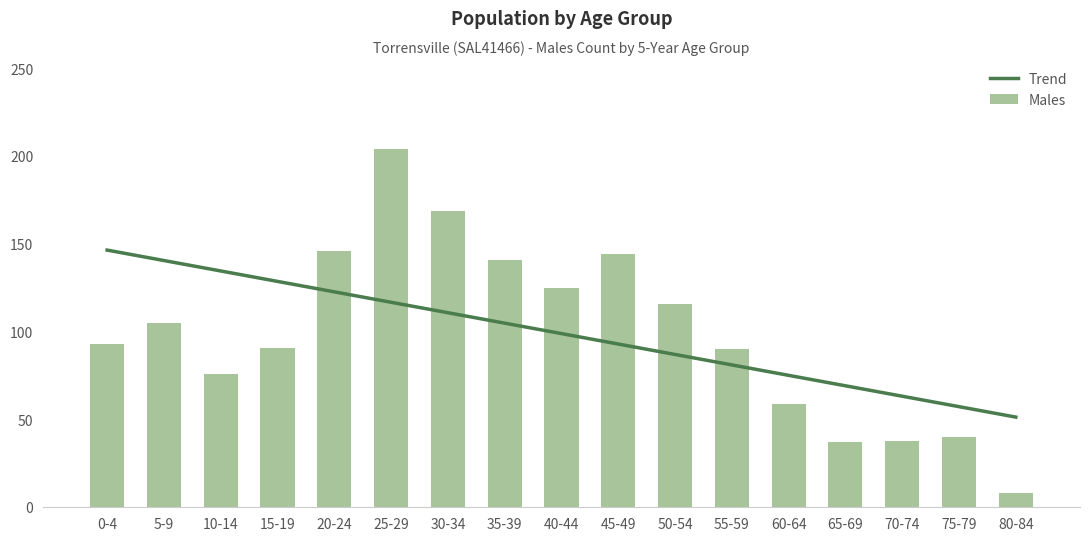

Read the Trend value at 10-14.

134.6